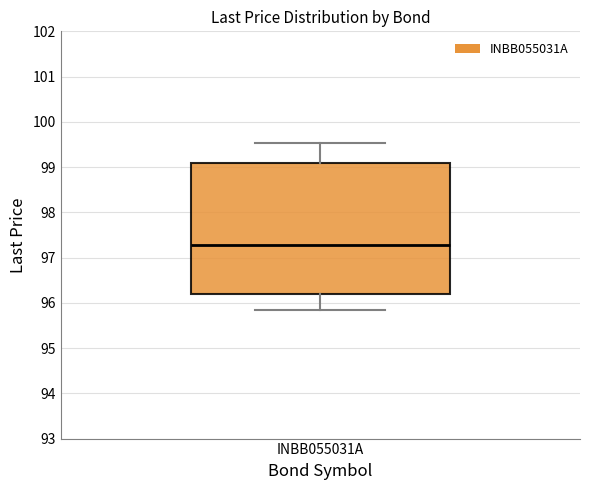

Read this box plot against the y-axis: the position of the median line, the range covered by the box, and the ends of both whiskers. The values are not printed on the chart, so give them approximately, as read against the axis.

median 97.3, box 96.2 to 99.1, whiskers 95.8 to 99.5